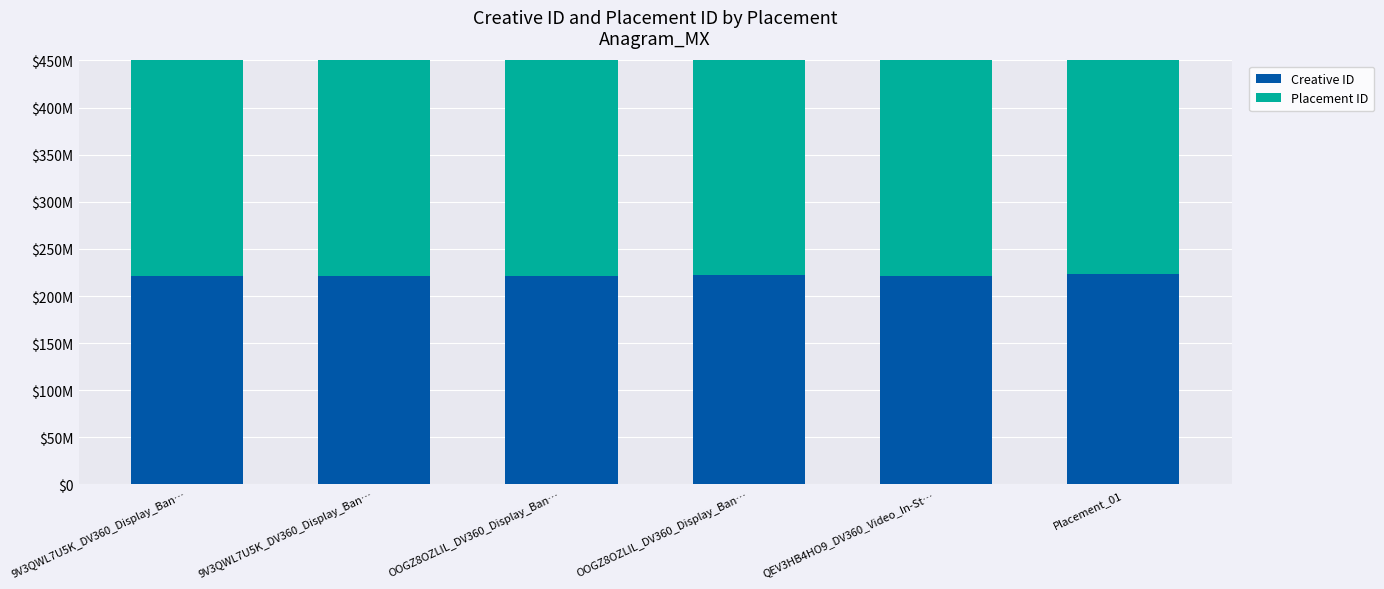

What is the total value across all series at QEV3HB4HO9_DV360_Video_In-St…?

625049162